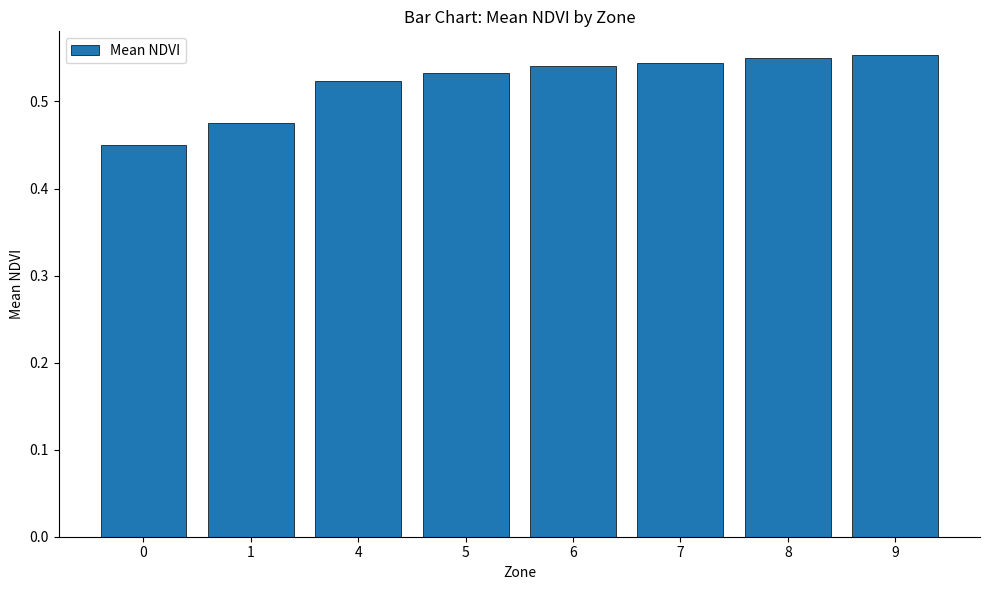

What is the difference between the maximum and second lowest values?

0.1